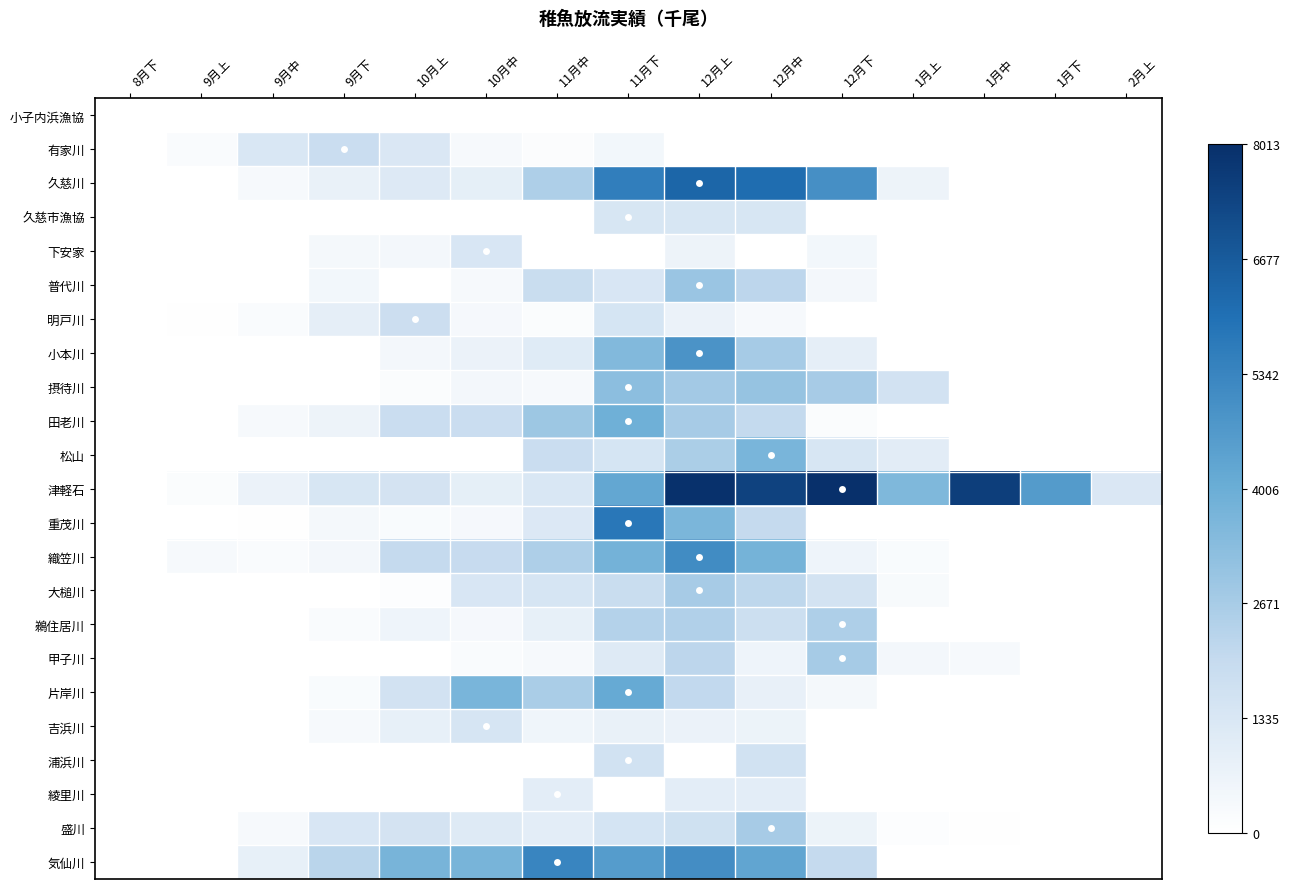

Which series has the largest total across all categories?

津軽石